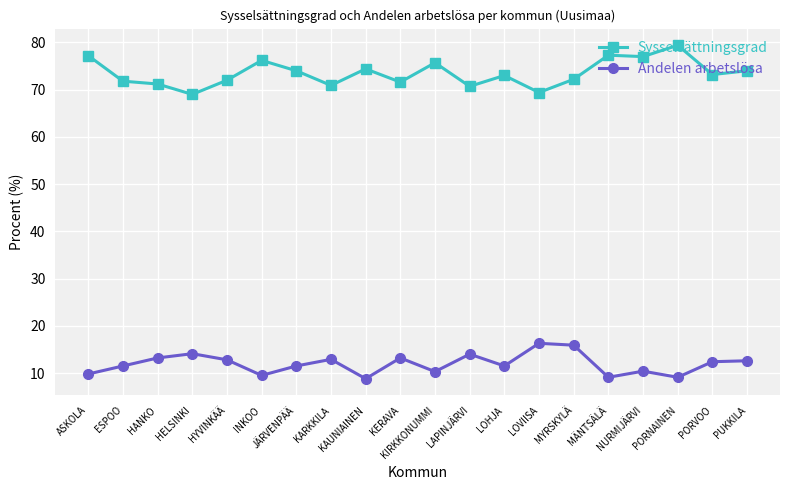

What is the spread (max minus min) of values at MÄNTSÄLÄ?

68.2